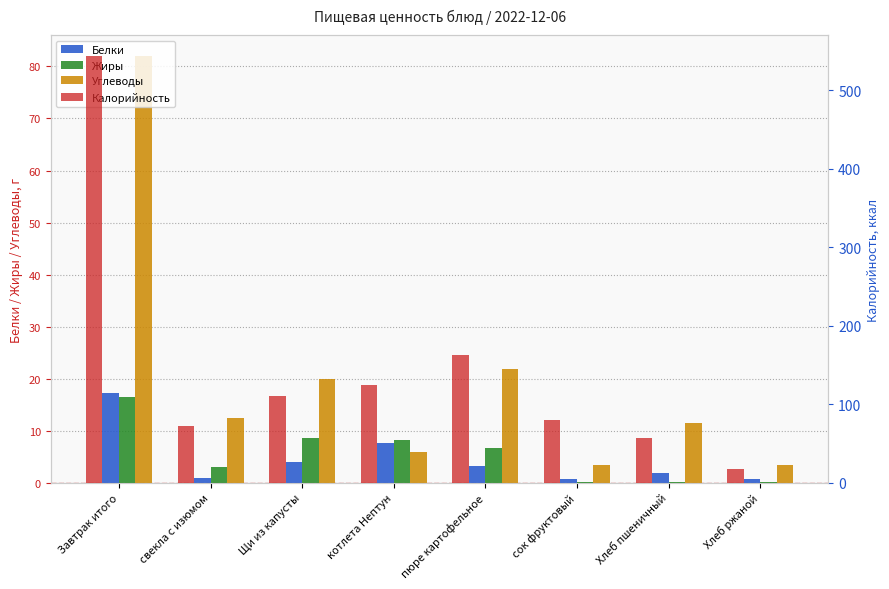

Is the value of Белки at котлета Нептун greater than the value of Калорийность at Завтрак итого?

No